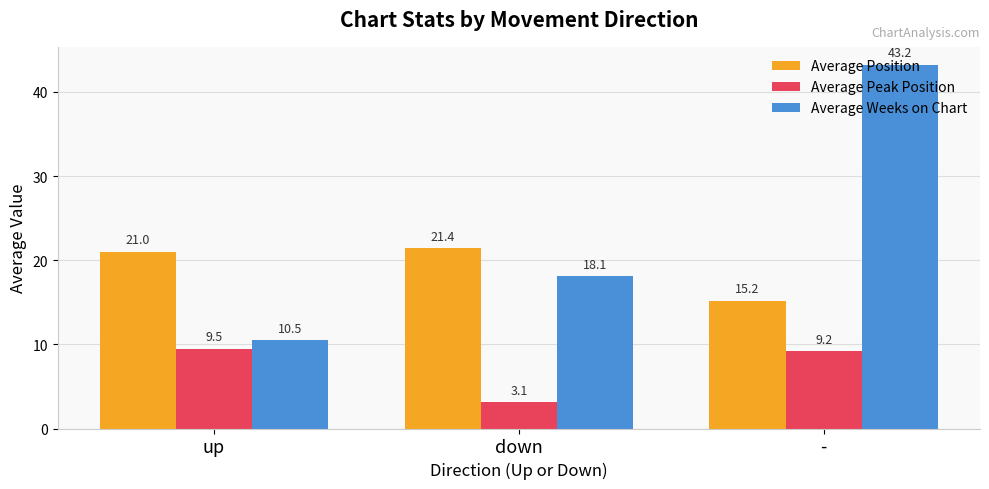

What is the label of the 2nd bar from the right?

down